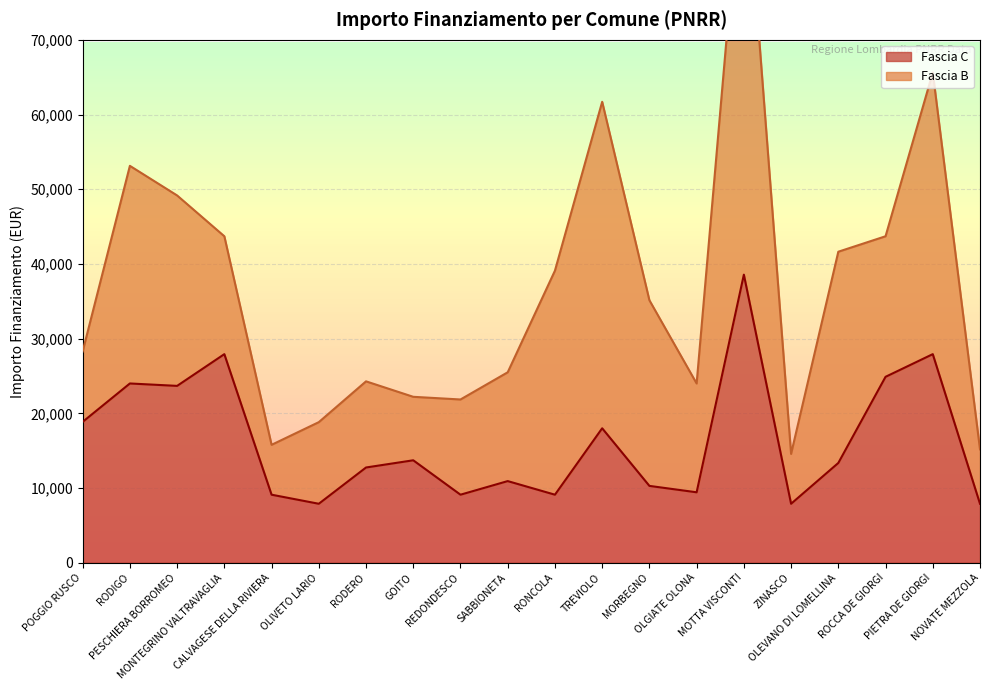

List the labels in order of value, smallest first.

OLIVETO LARIO, ZINASCO, NOVATE MEZZOLA, CALVAGESE DELLA RIVIERA, REDONDESCO, RONCOLA, OLGIATE OLONA, MORBEGNO, SABBIONETA, RODERO, OLEVANO DI LOMELLINA, GOITO, TREVIOLO, POGGIO RUSCO, PESCHIERA BORROMEO, RODIGO, ROCCA DE GIORGI, MONTEGRINO VALTRAVAGLIA, PIETRA DE GIORGI, MOTTA VISCONTI